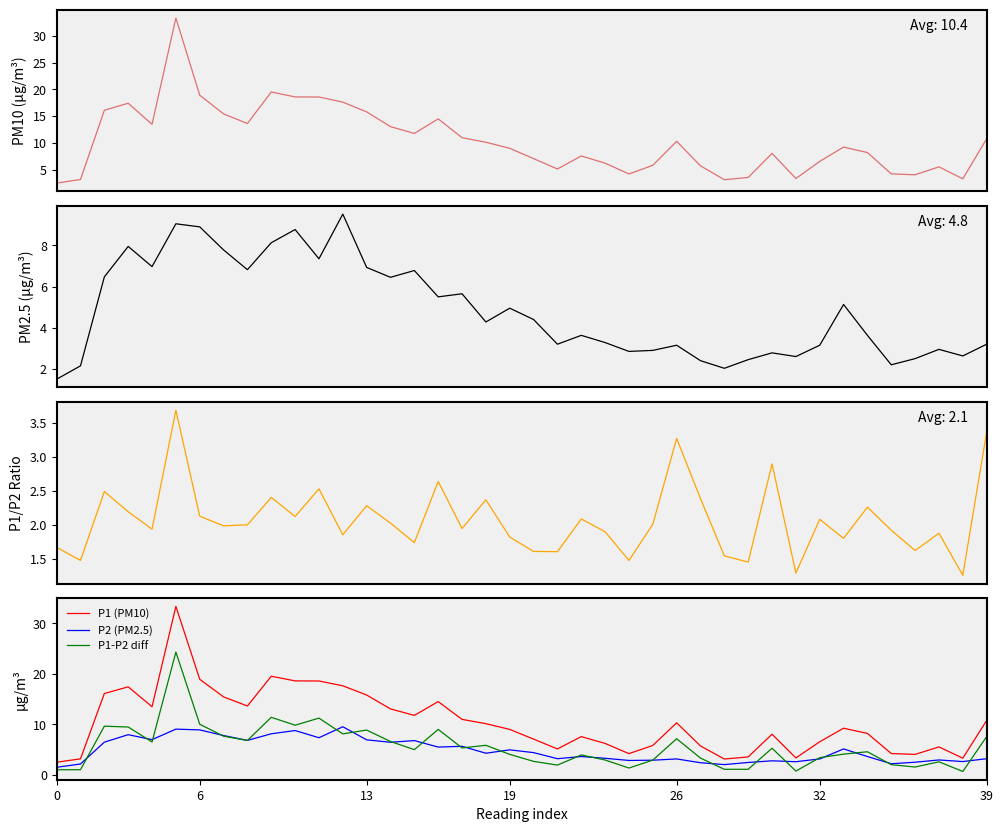

Which series has the largest total across all categories?

P1